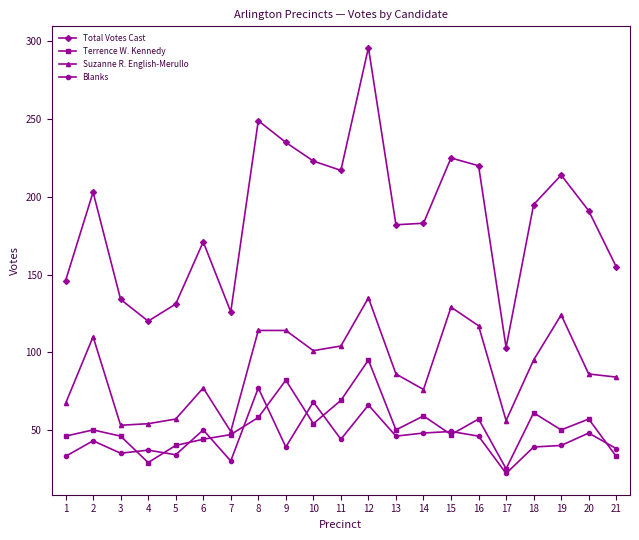

The Terrence W. Kennedy series shows 46 at 3. True or false?

True